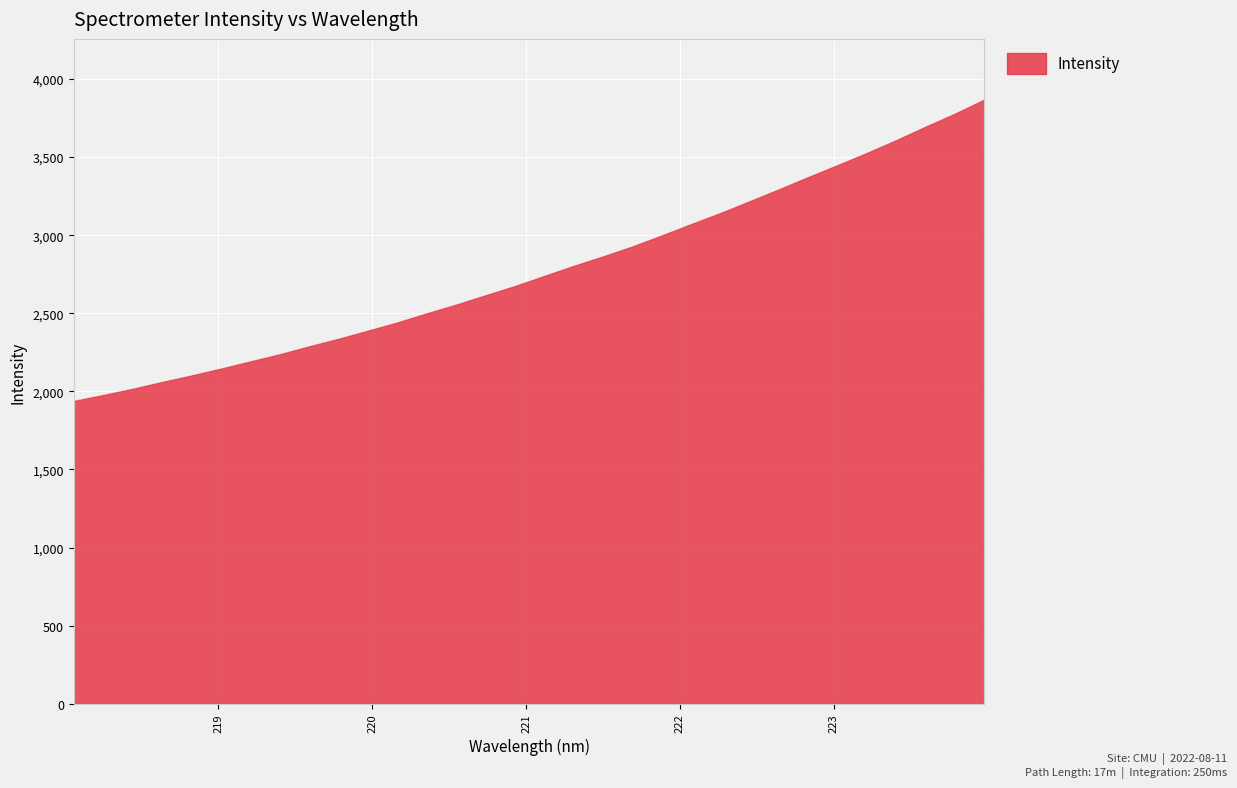

What is the difference between the maximum and minimum values?

1929.8